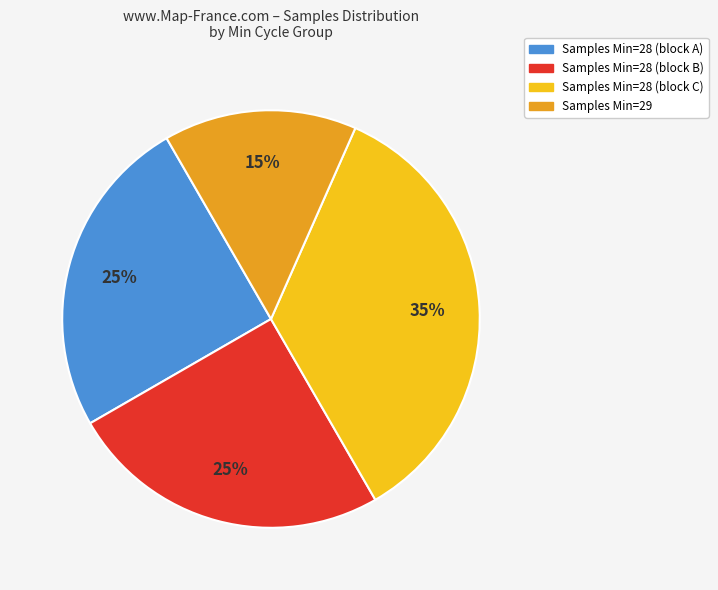

Is there a majority slice in this chart?

No